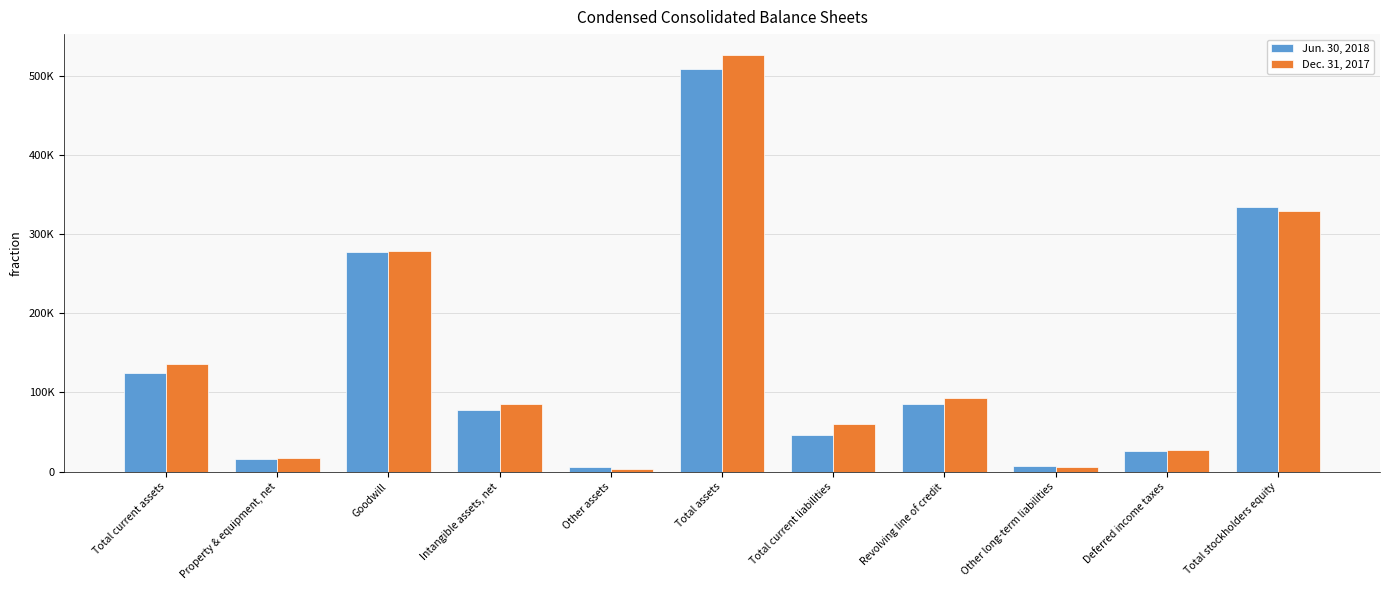

What is the label of the 4th bar from the right?

Revolving line of credit